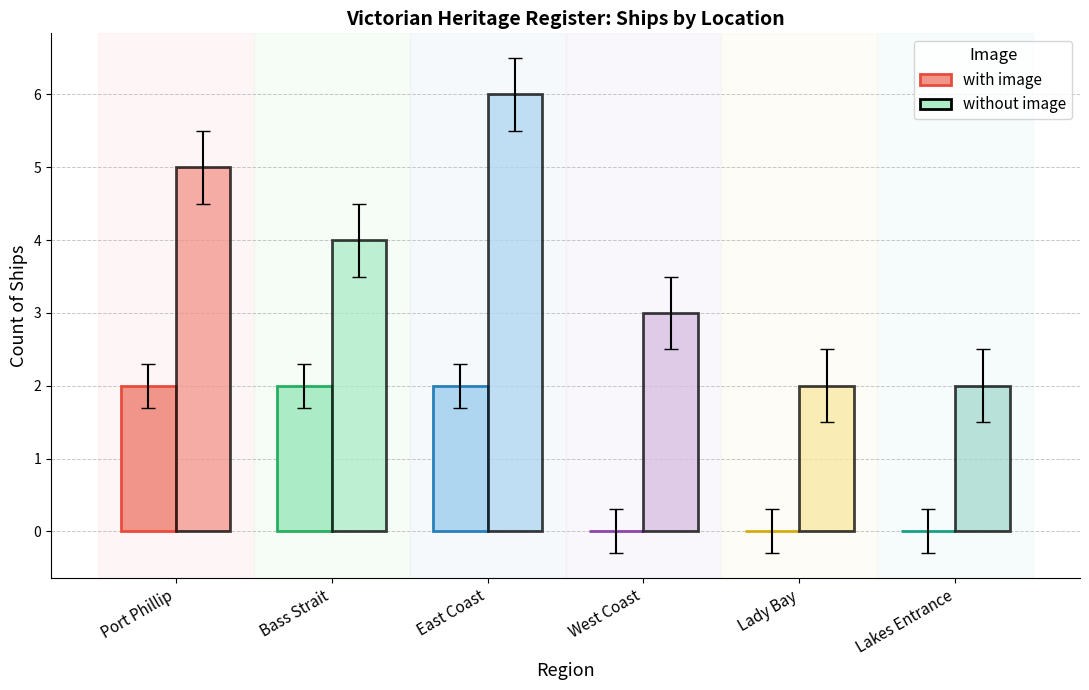

Is it true that without_image equals 4 at Lakes Entrance?

False